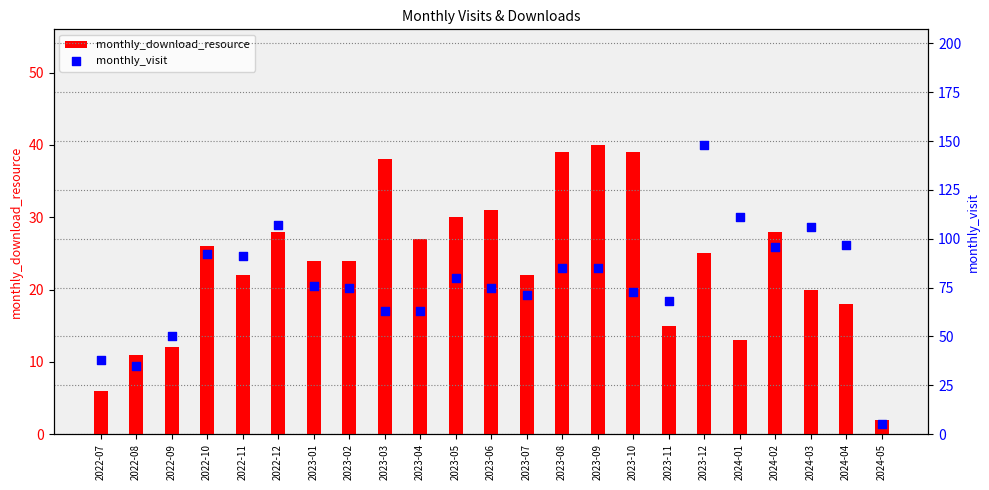

Which series contains the highest Y value?

monthly_visit